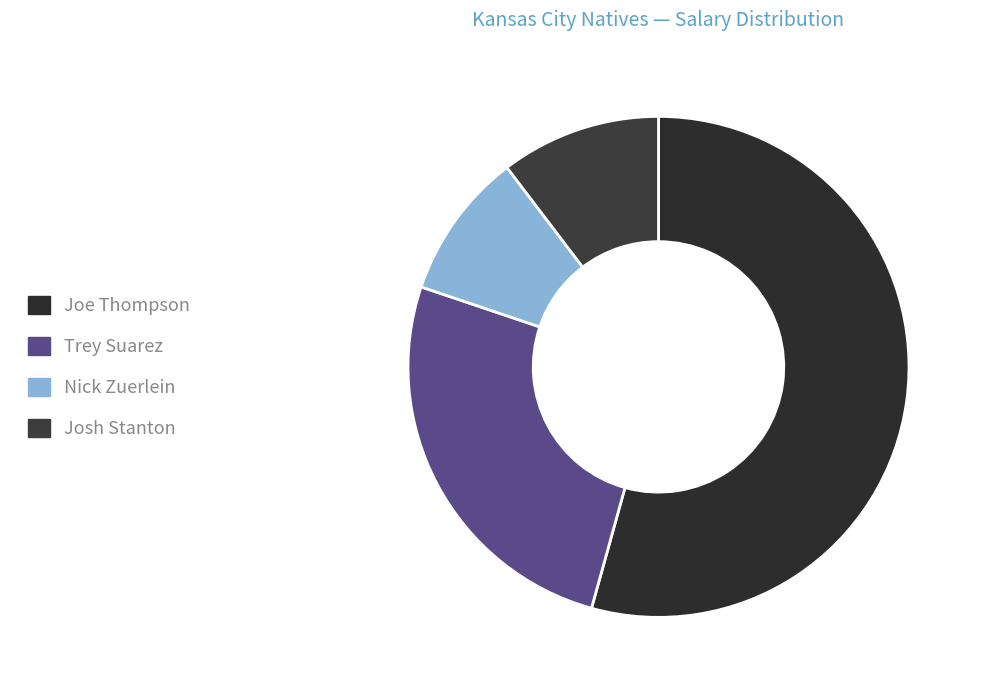

Is the sum of Josh Stanton and Trey Suarez greater than half?

No